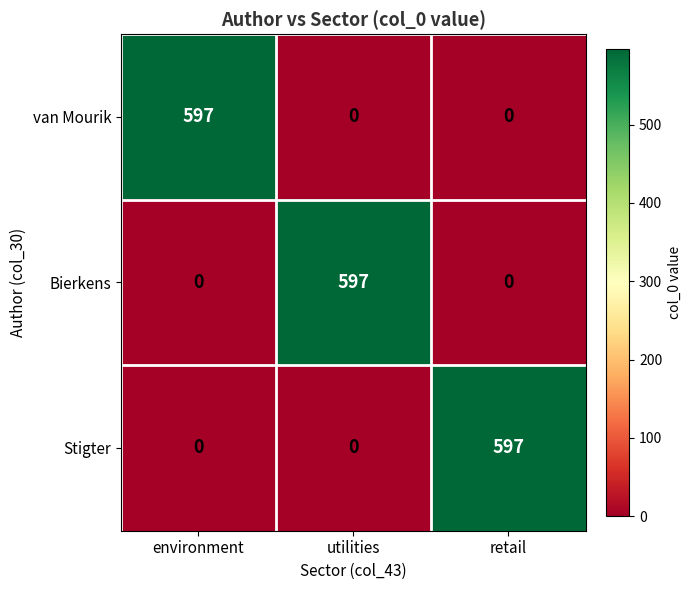

The Bierkens series shows -395 at environment. True or false?

False